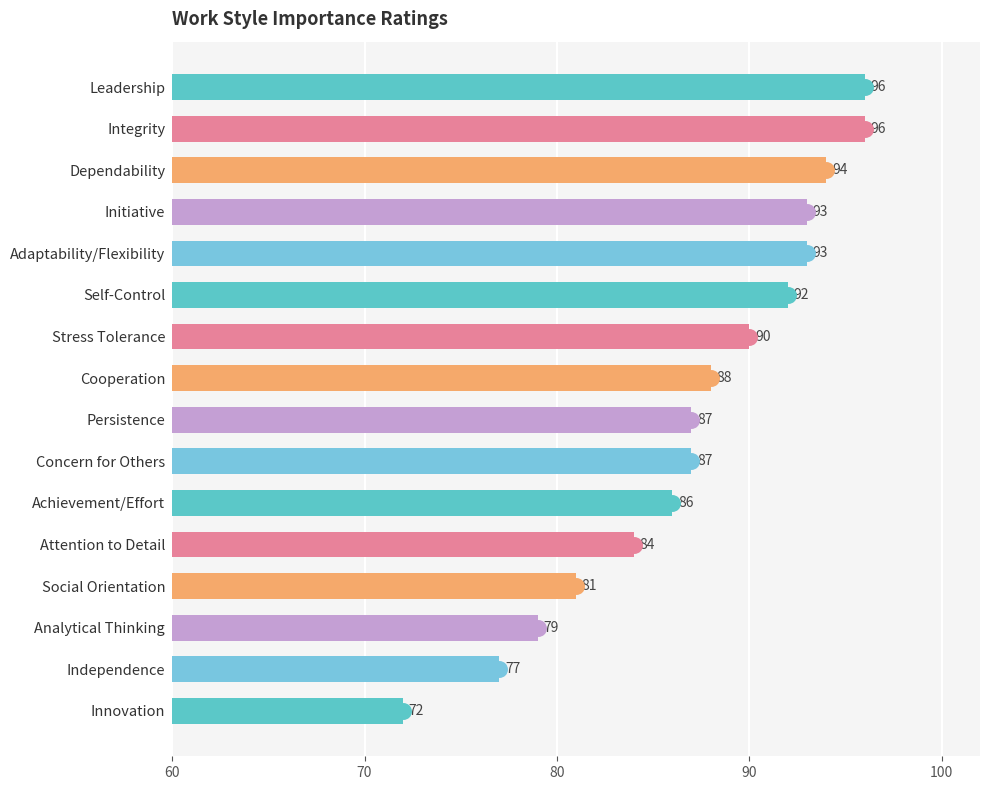

The value at Concern for Others is 147. True or false?

False